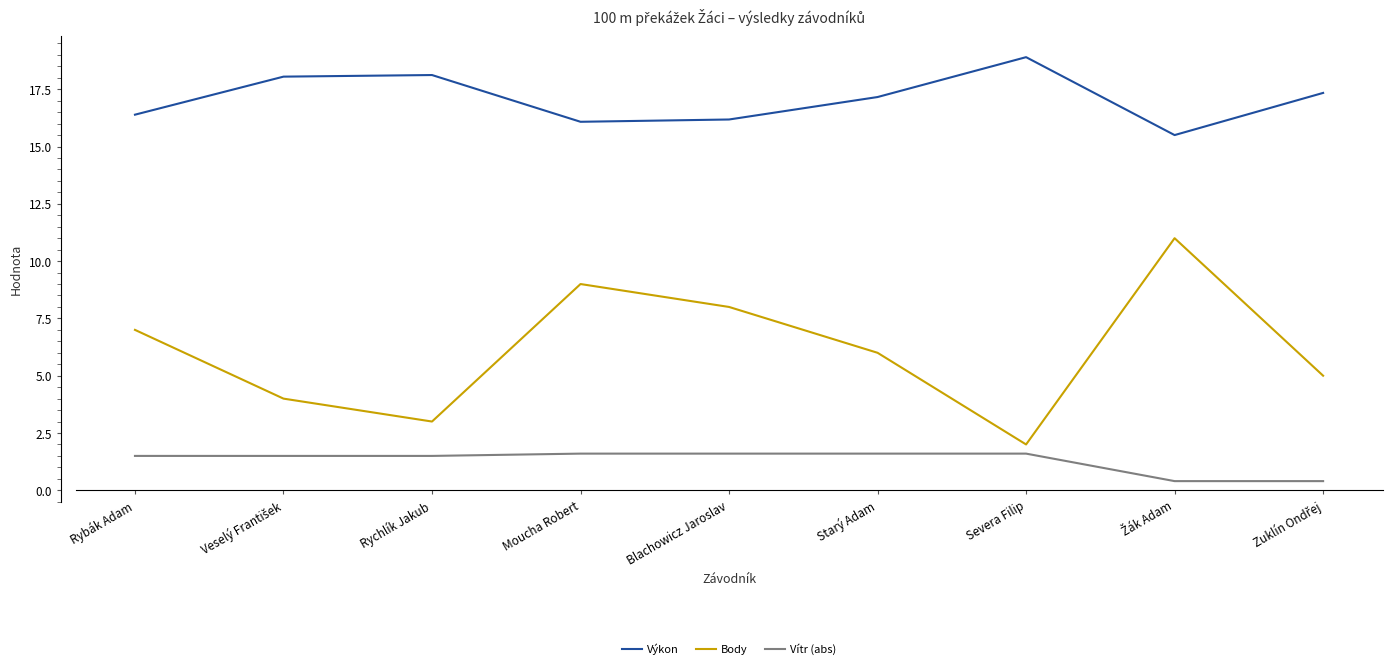

Which series has the widest spread of values?

Body